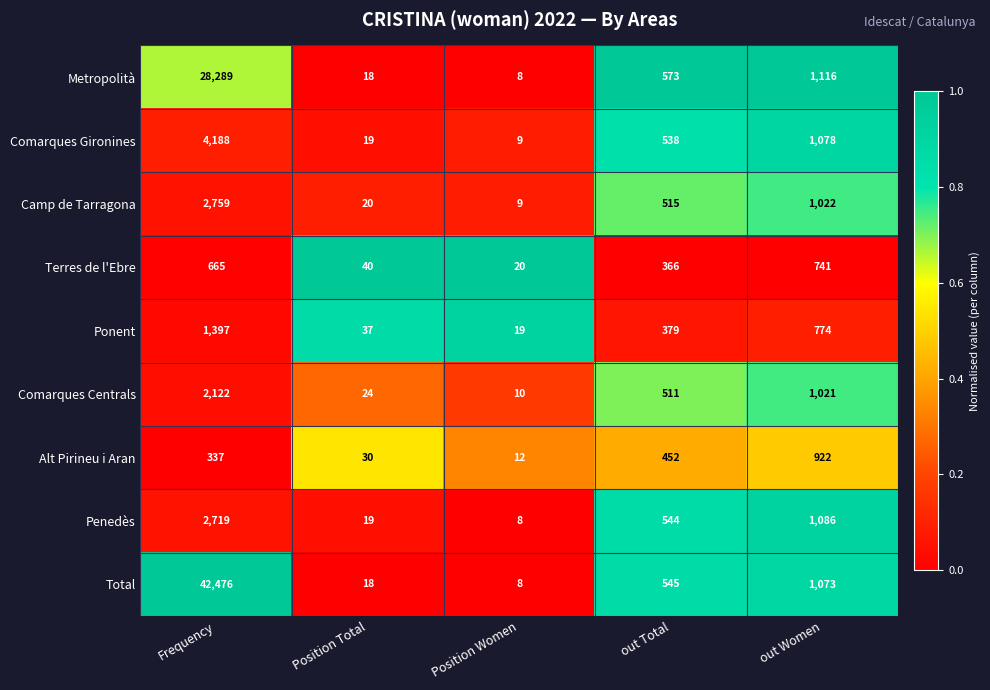

What is the difference between the Terres de l'Ebre values at Position Total and Frequency?

625